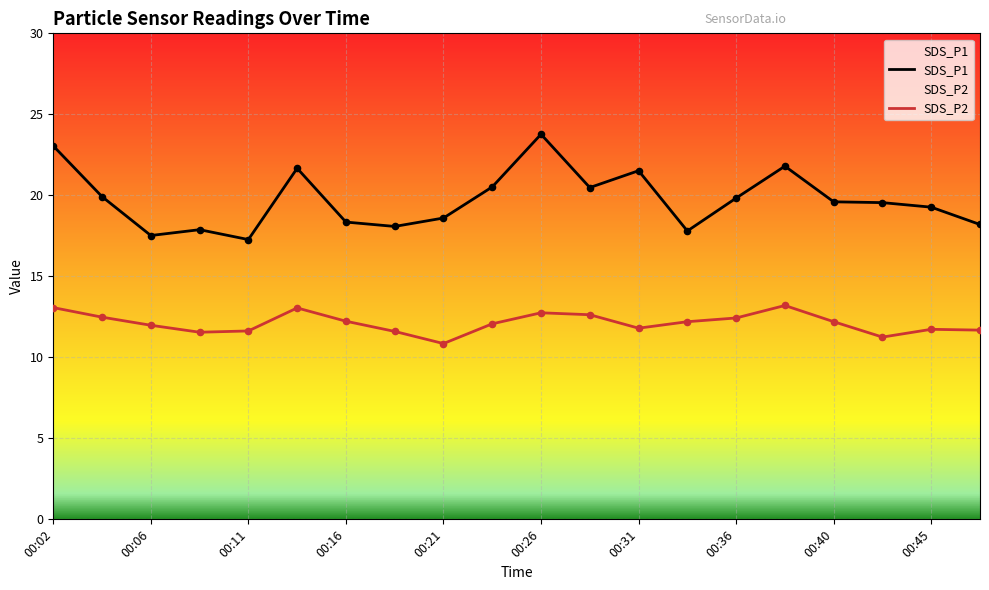

At which category is the sum across all series the highest?

00:26